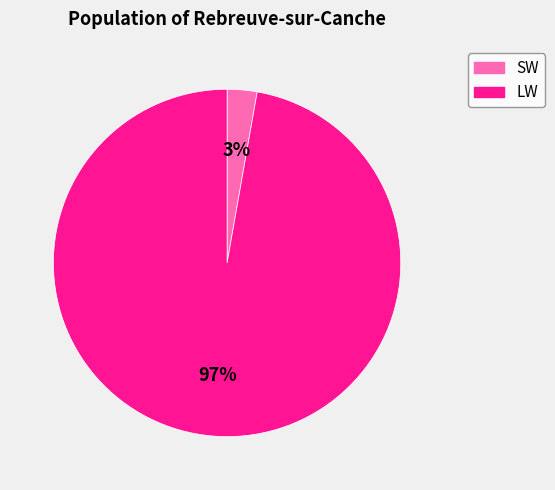

Between LW and SW, which is larger?

LW